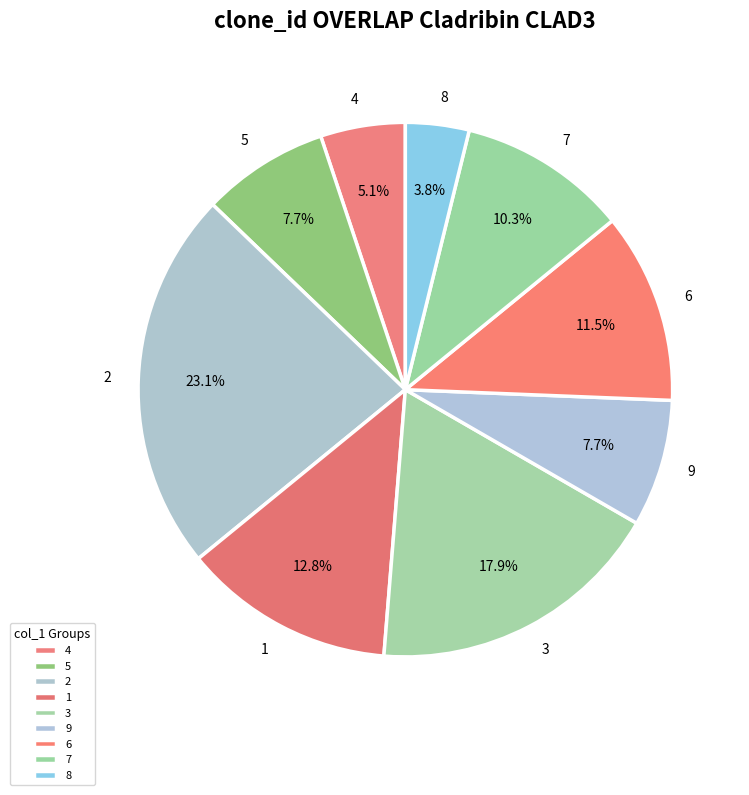

Combined, do 3 and 5 account for over 50%?

No